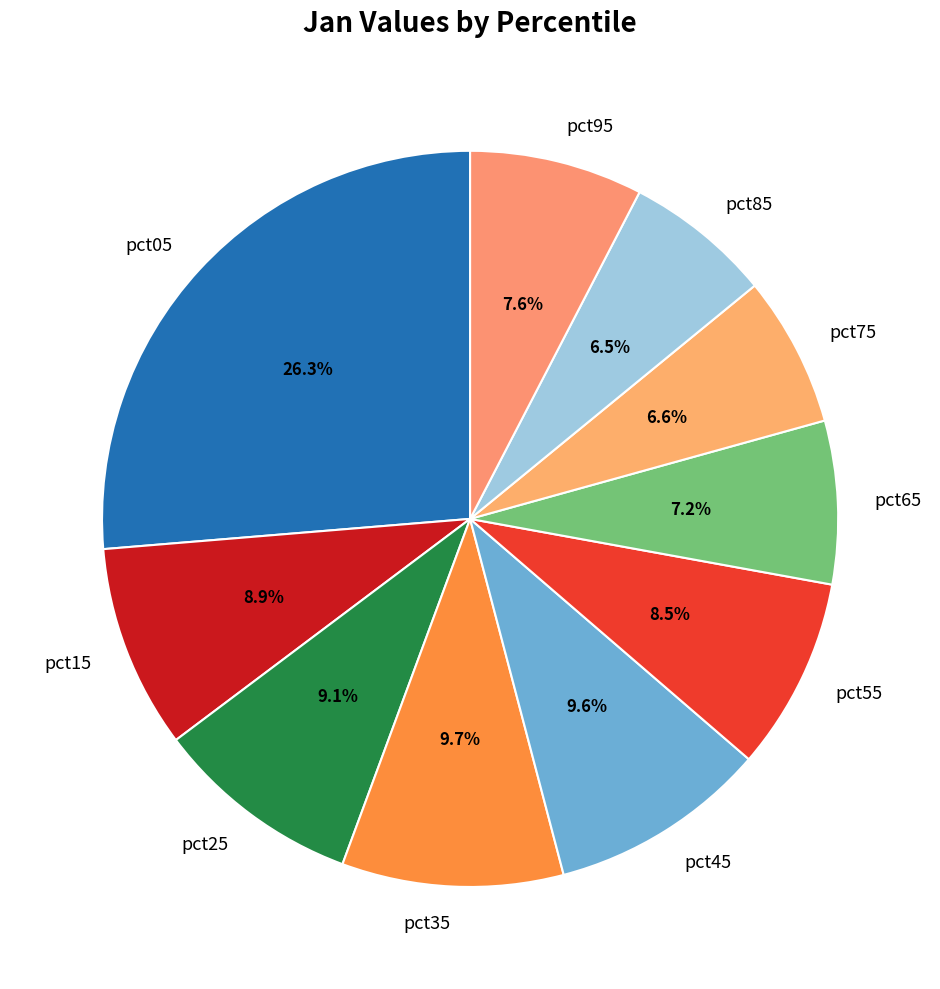

True or false: pct95 accounts for 1% of the total.

False